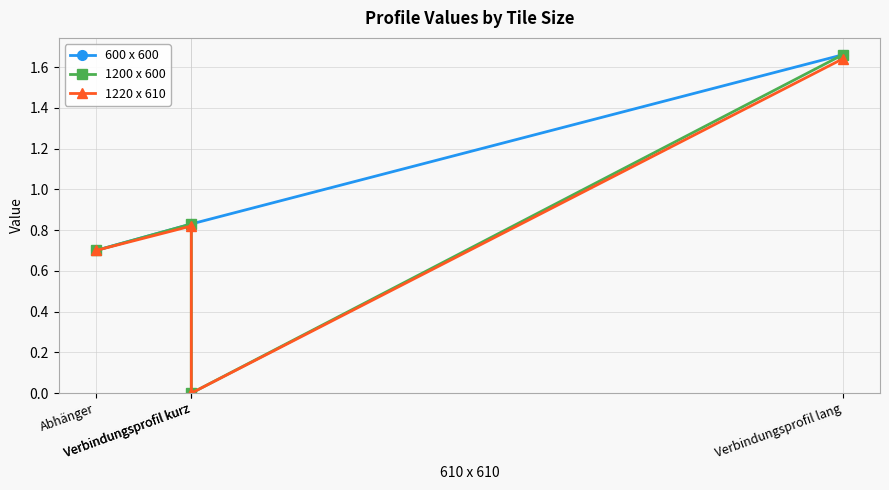

Between Verbindungsprofil kurz and Verbindungsprofil kurz, which series saw the biggest shift?

1200 x 600